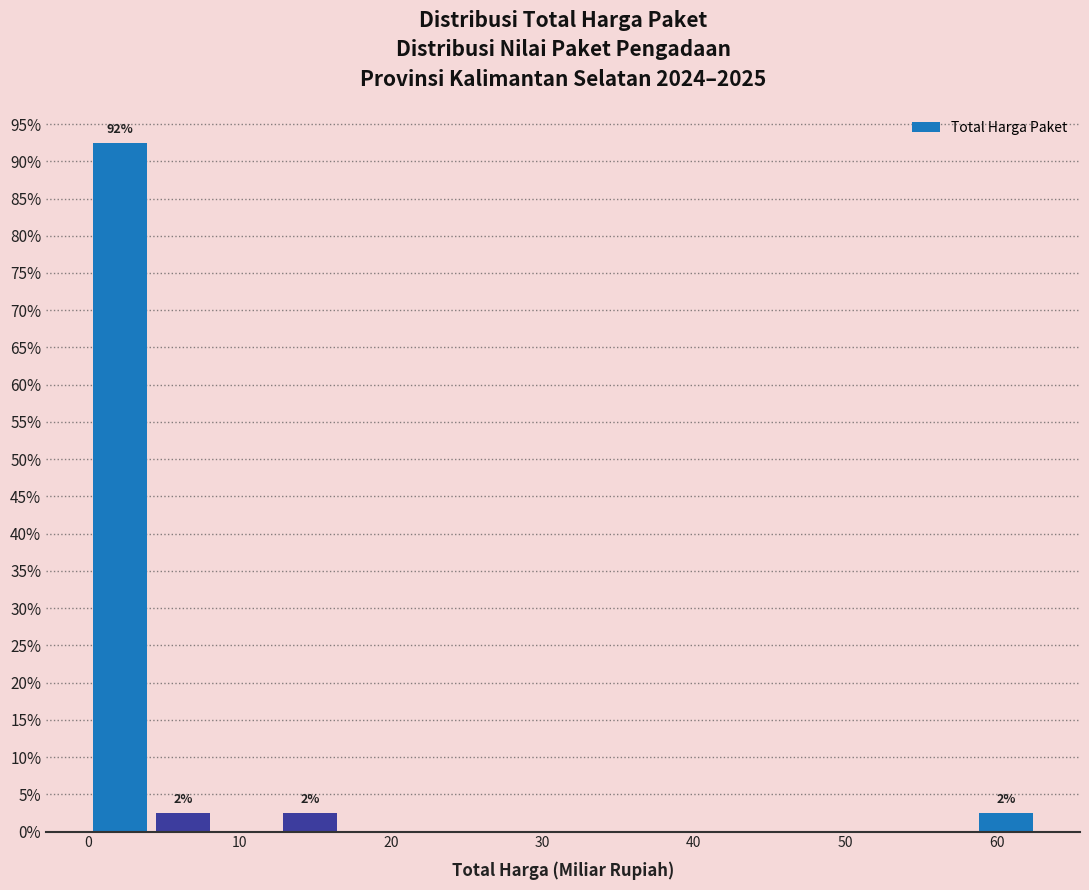

Over which range of the x-axis is the bar tallest?

0 to 4